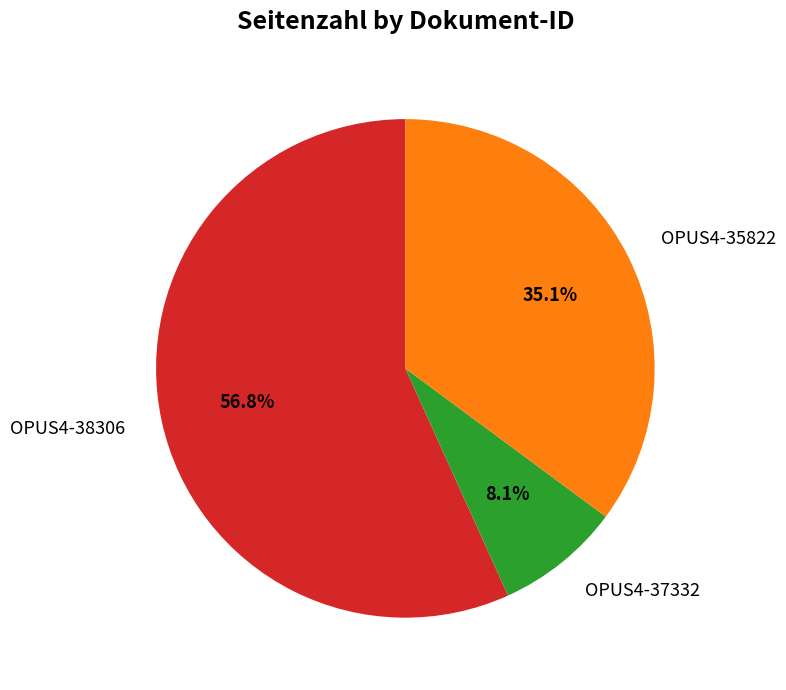

What is the largest slice in the pie chart?

OPUS4-38306